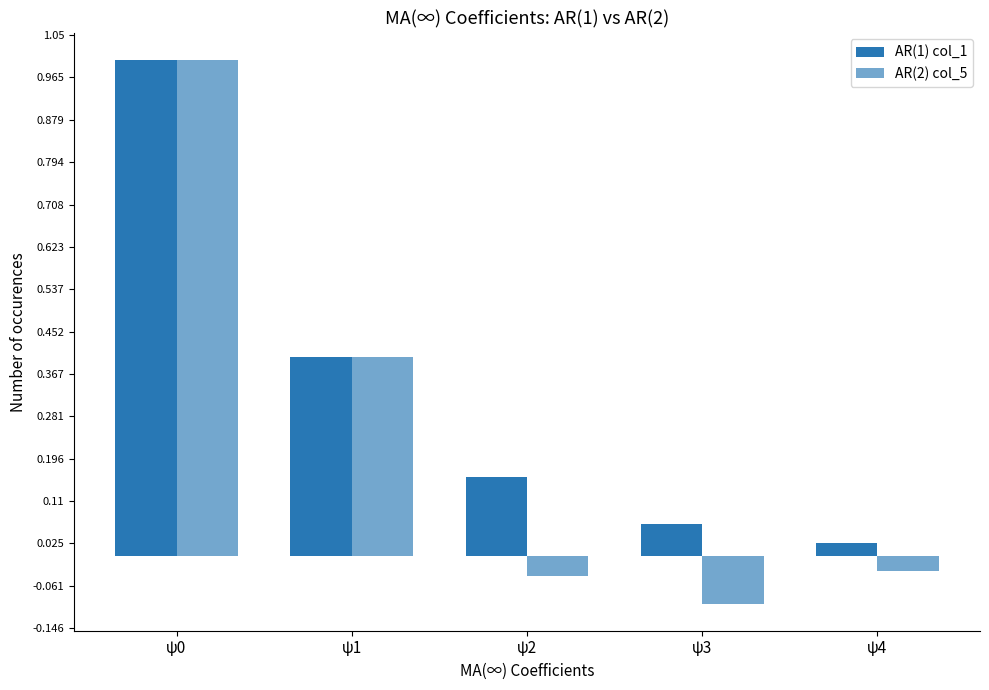

Count the number of categories in the chart.

5